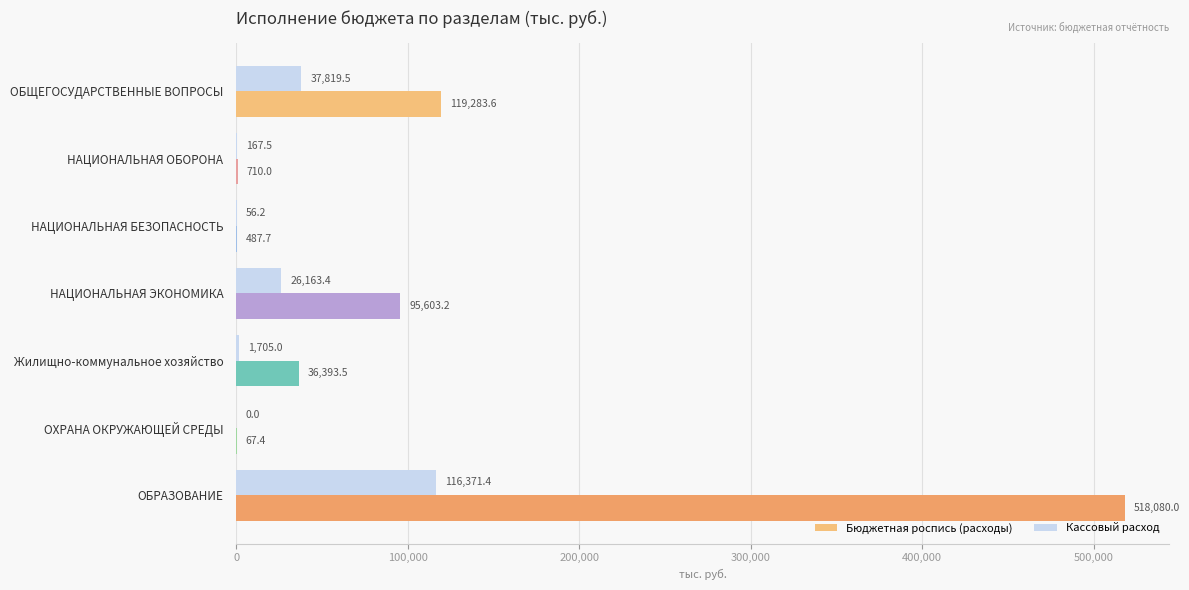

At which category is the sum across all series the highest?

ОБРАЗОВАНИЕ